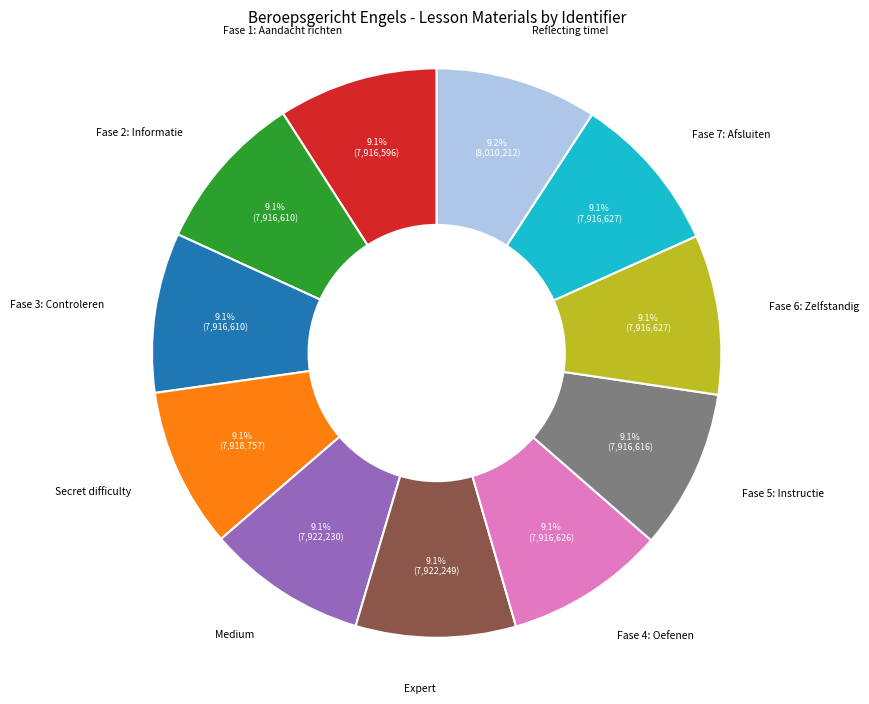

True or false: Fase 2 accounts for 9% of the total.

True